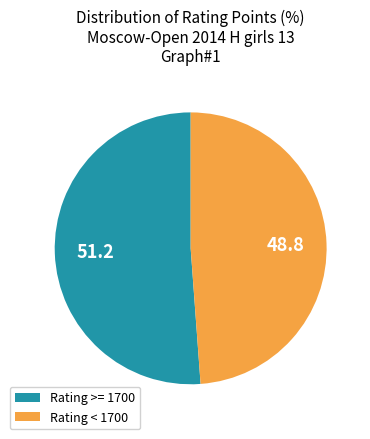

The Rating >= 1700 slice represents 51% of the pie. True or false?

True